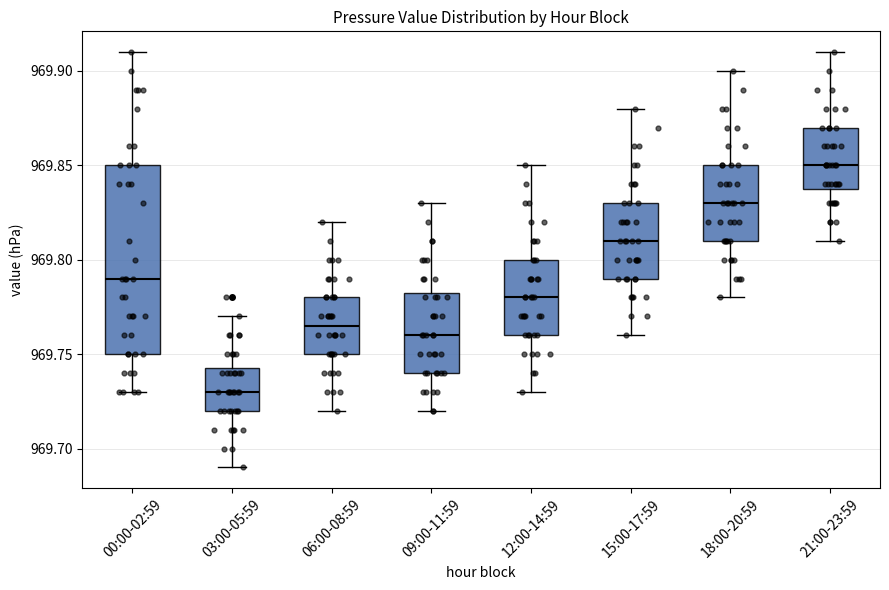

Where does the upper whisker of the box for 15:00-17:59 end on the y-axis? The values are not printed on the chart, so give them approximately, as read against the axis.

969.880